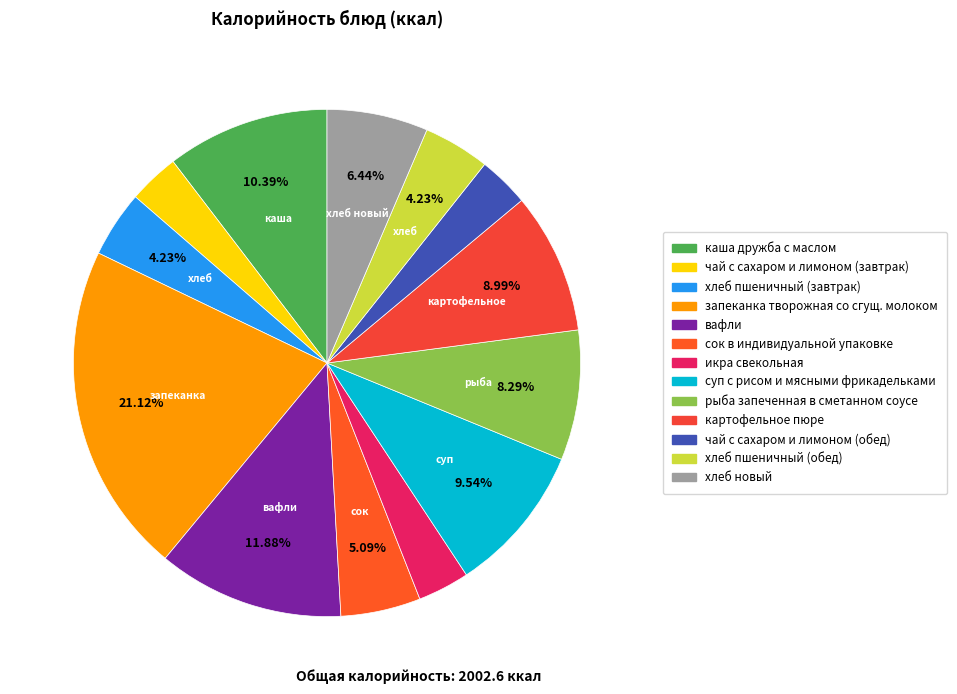

To the nearest percent, what percentage of the pie is вафли?

12%